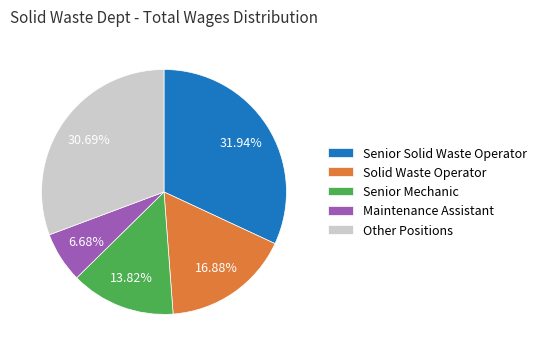

Does Solid Waste Operator account for over 50% of the chart?

No